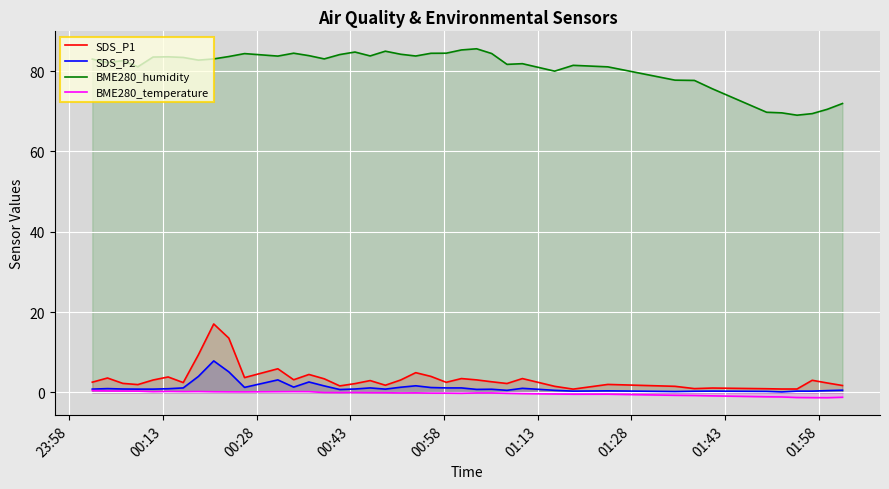

List the series in order of their peak value, highest first.

BME280_humidity, SDS_P1, SDS_P2, BME280_temperature